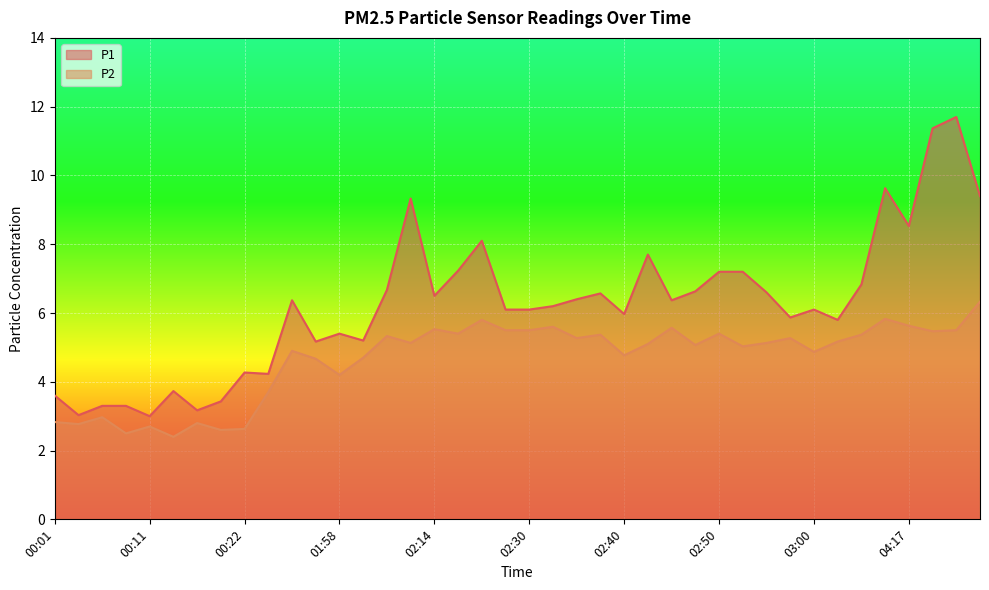

The P1 series shows 6.4 at 01:53. True or false?

True